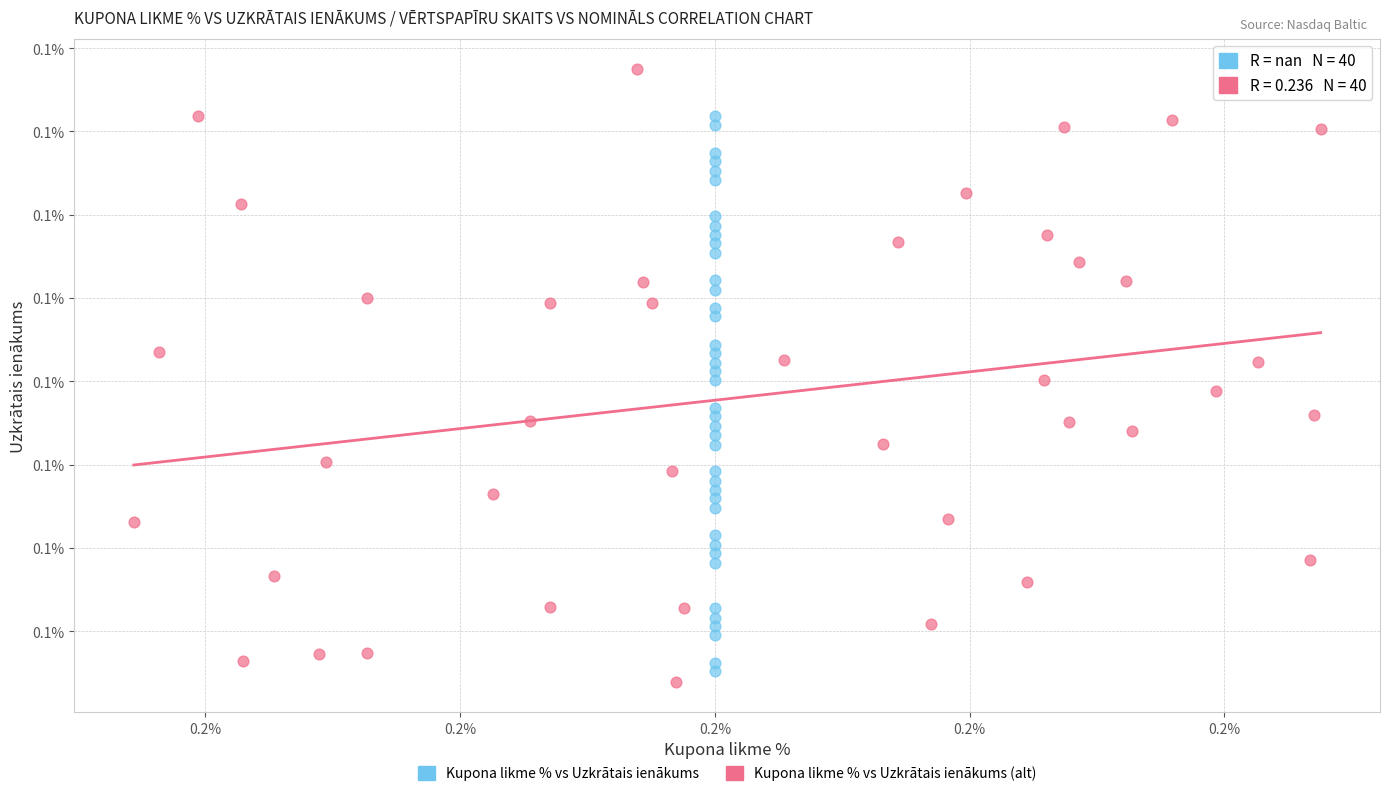

What are all the series names shown in the legend?

Kupona likme % vs Uzkrātais ienākums, Kupona likme % vs Uzkrātais ienākums (alt)